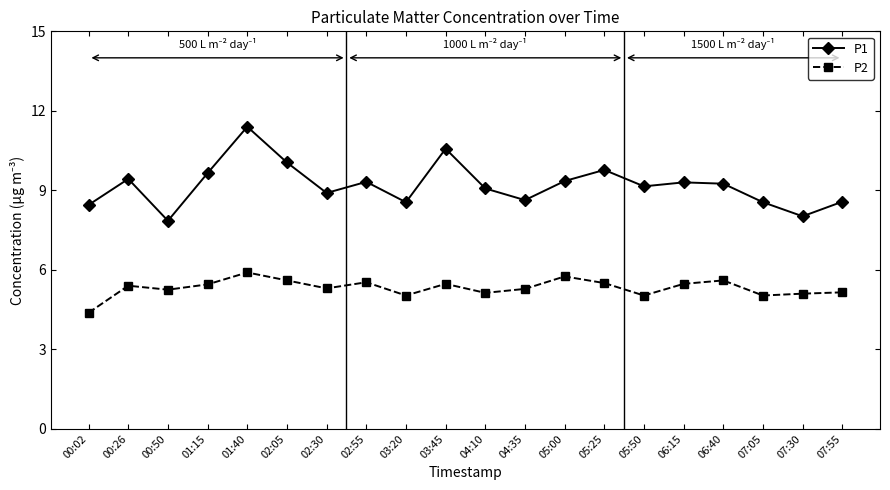

What is the maximum value for P2?

5.9